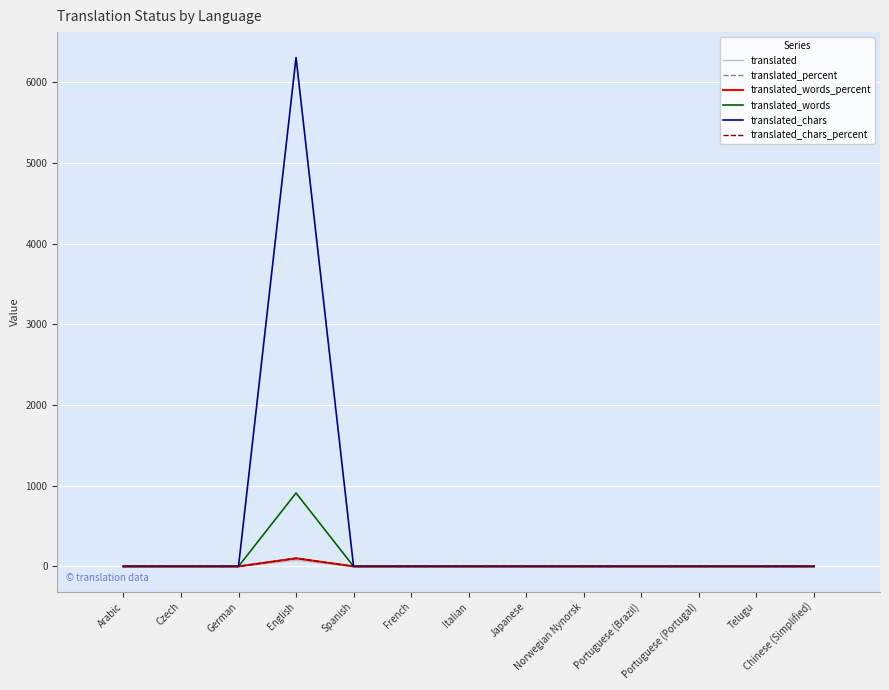

Reading right to left, what are all the values shown in this chart?

translated: 0	0	0	0	0	0	0	0	0	75	0	0	0
translated_percent: 0	0	0	0	0	0	0	0	0	100	0	0	0
translated_words_percent: 0	0	0	0	0	0	0	0	0	100	0	0	0
translated_words: 0	0	0	0	0	0	0	0	0	910	0	0	0
translated_chars: 0	0	0	0	0	0	0	0	0	6308	0	0	0
translated_chars_percent: 0	0	0	0	0	0	0	0	0	100	0	0	0